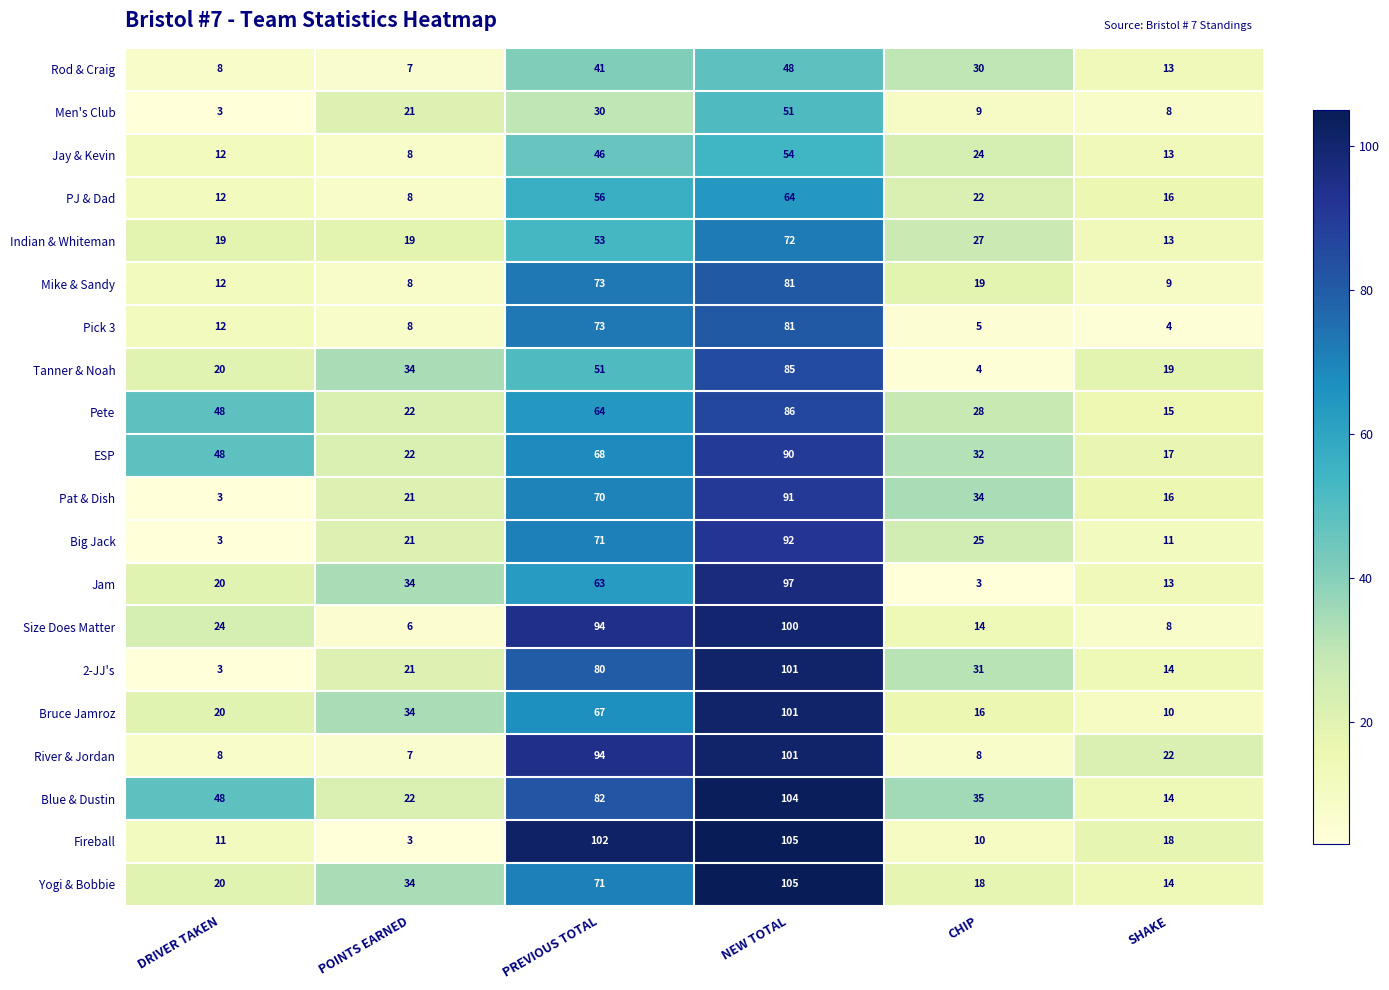

How many series are shown in this chart?

20